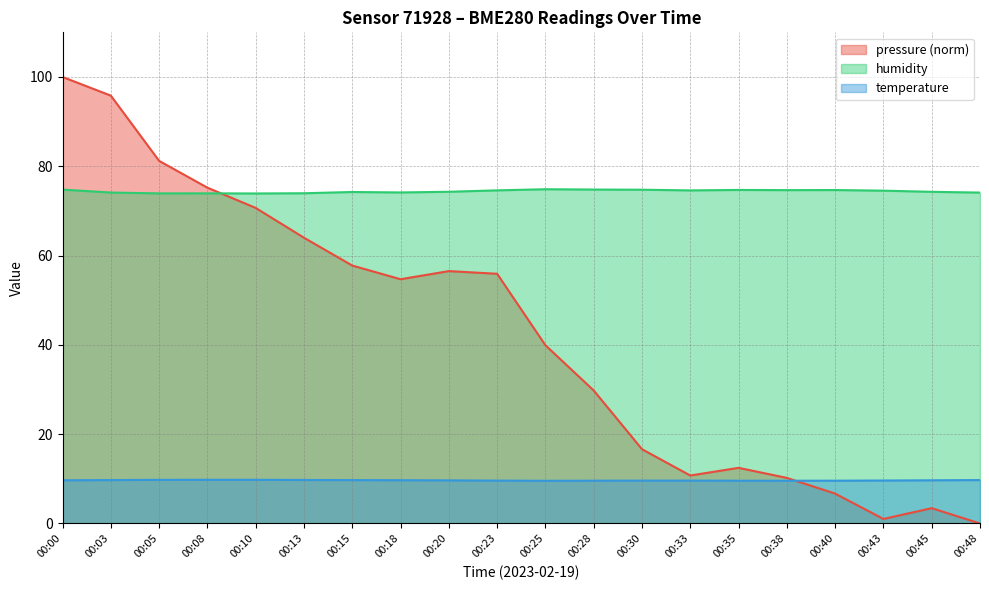

Is the value of pressure at 00:28 greater than the value of temperature at 00:03?

Yes